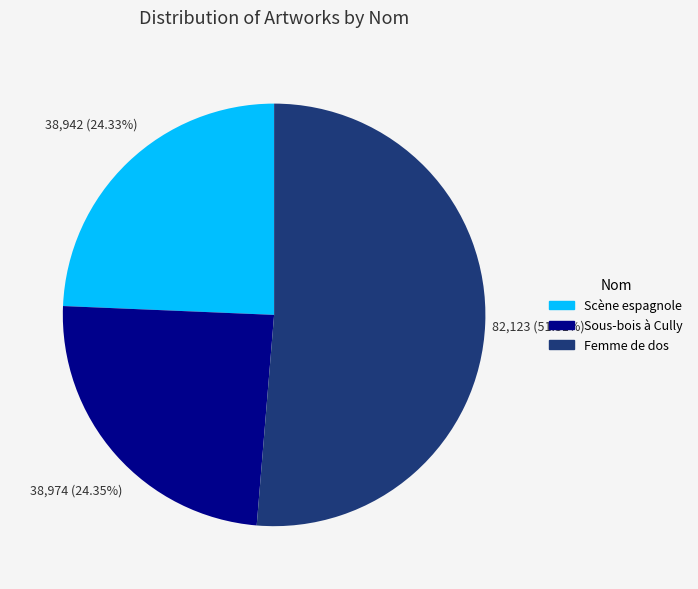

To the nearest percent, what portion does Femme de dos represent?

51%